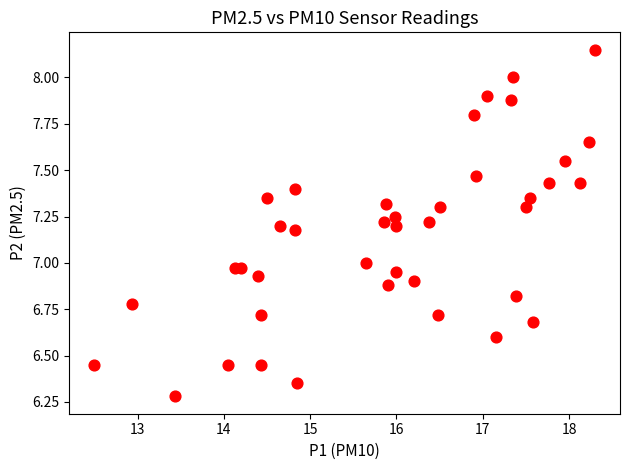

What is the range of X values (max minus min)?

5.8